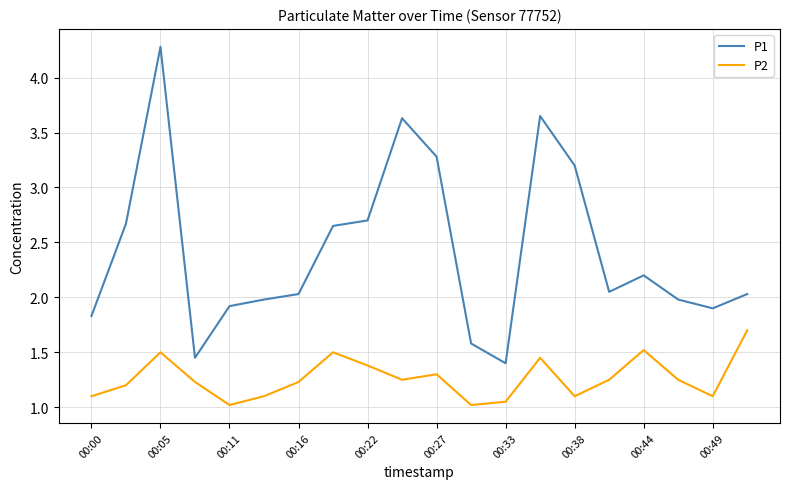

True or false: P1 and P2 cross at least once.

False